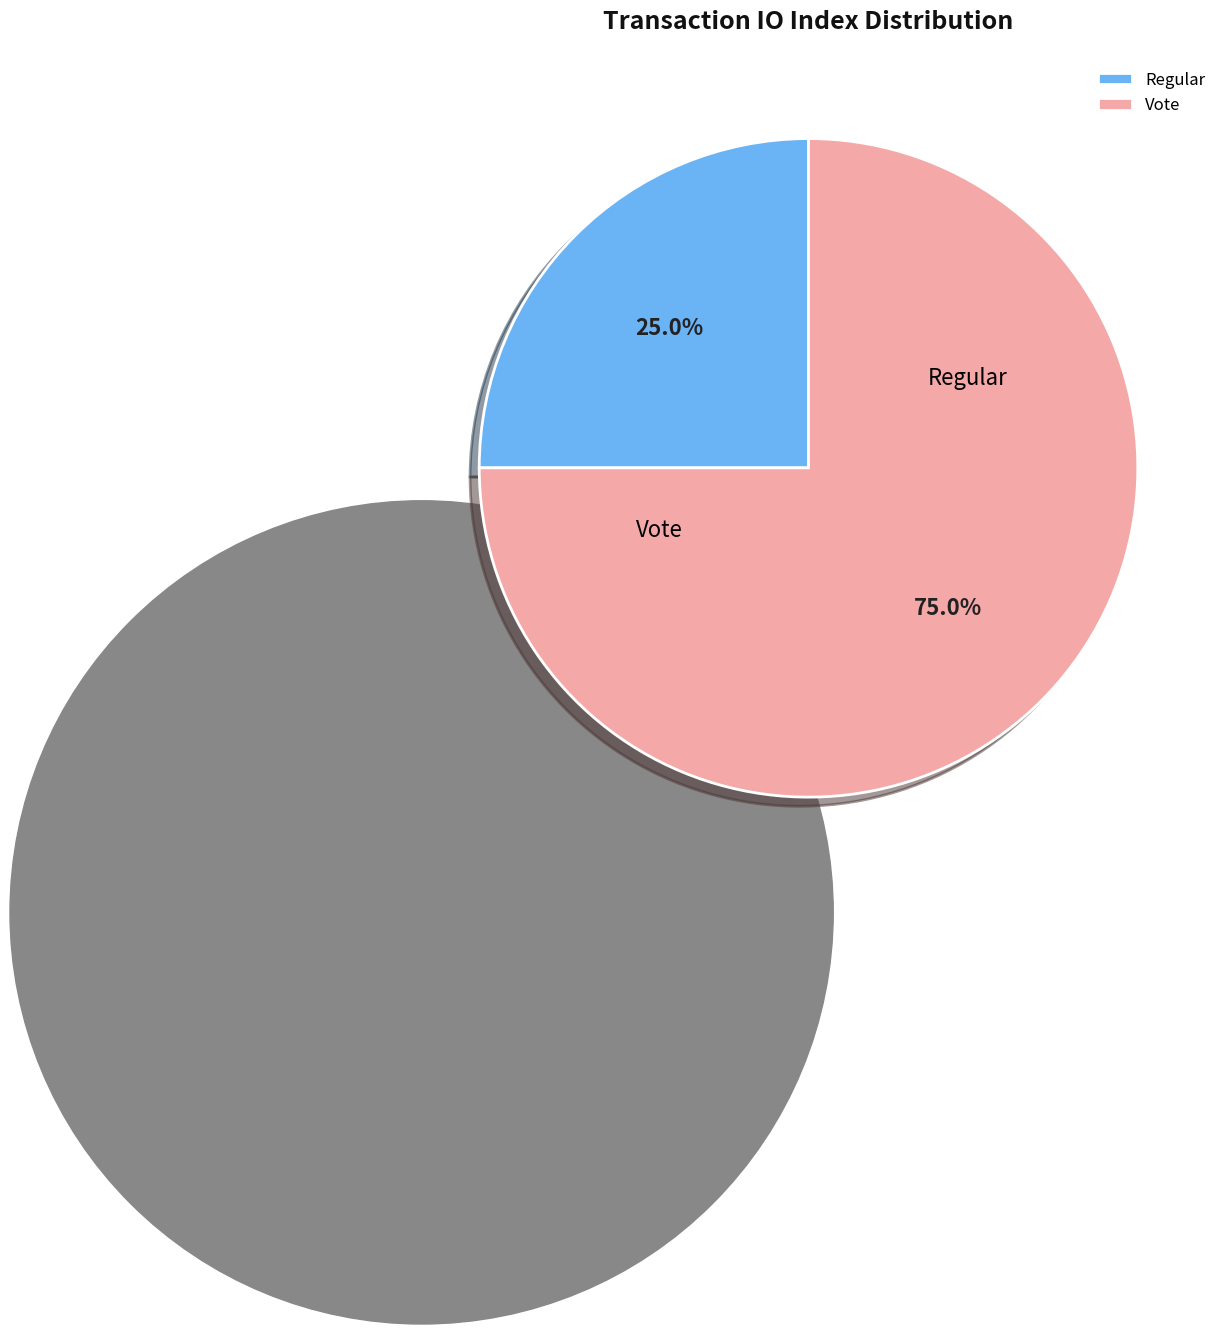

What percentage is NOT represented by Vote?

25.0%